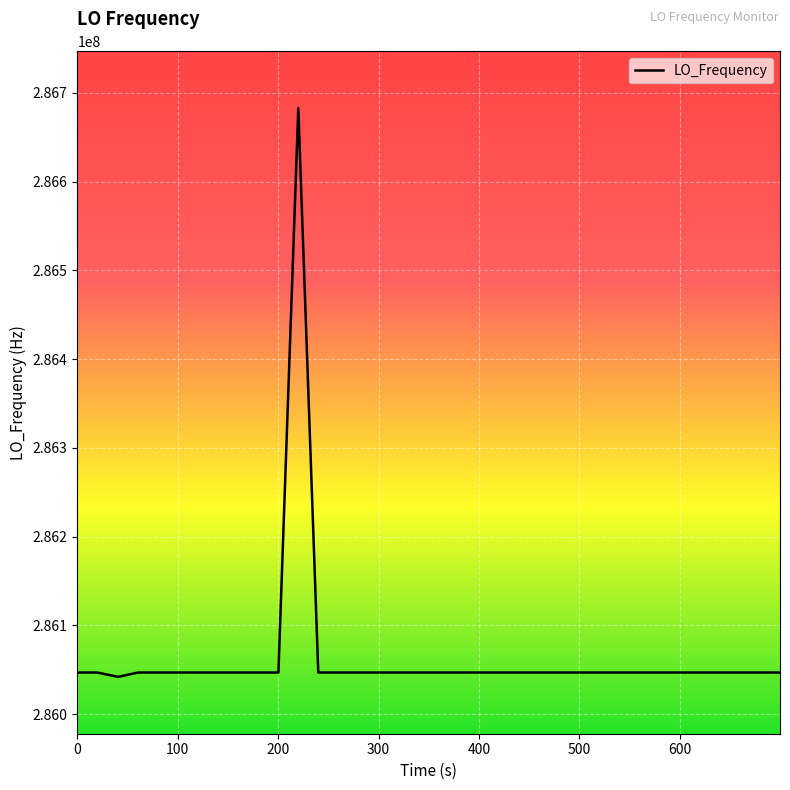

What is the minimum value shown in the chart?

286042134.1